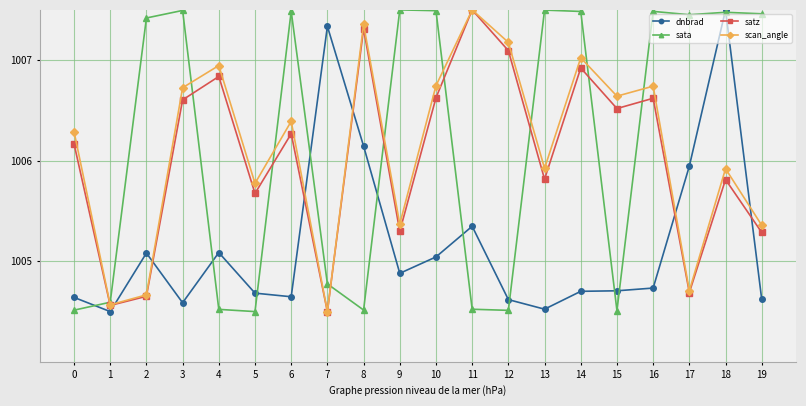

Count the number of data series in this chart.

4